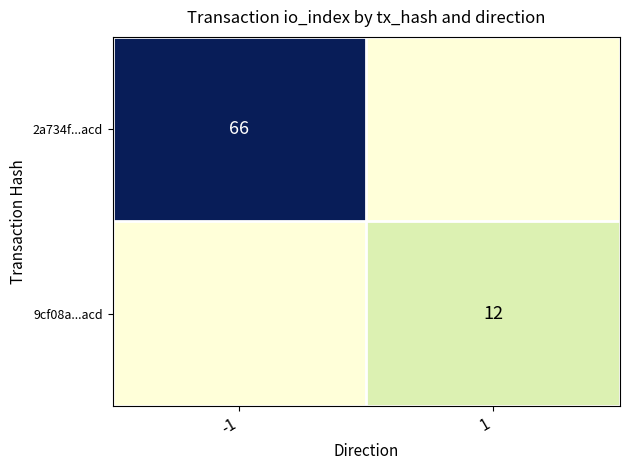

Is it true that 9cf08a...acd equals 21 at 1?

False